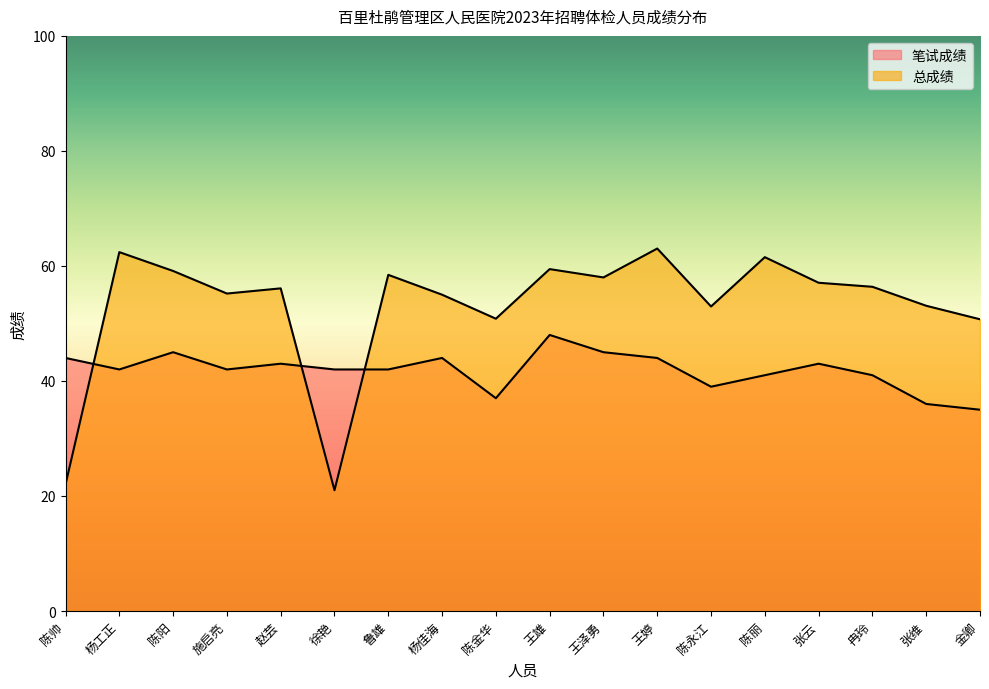

The 总成绩 series shows 92.9 at 王雄. True or false?

False